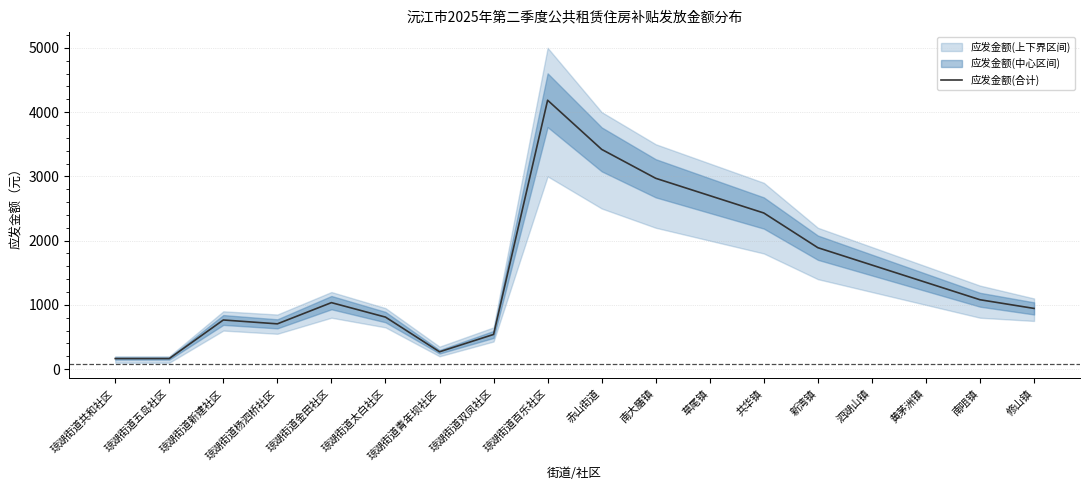

Does the chart display data point markers on the line(s)?

No